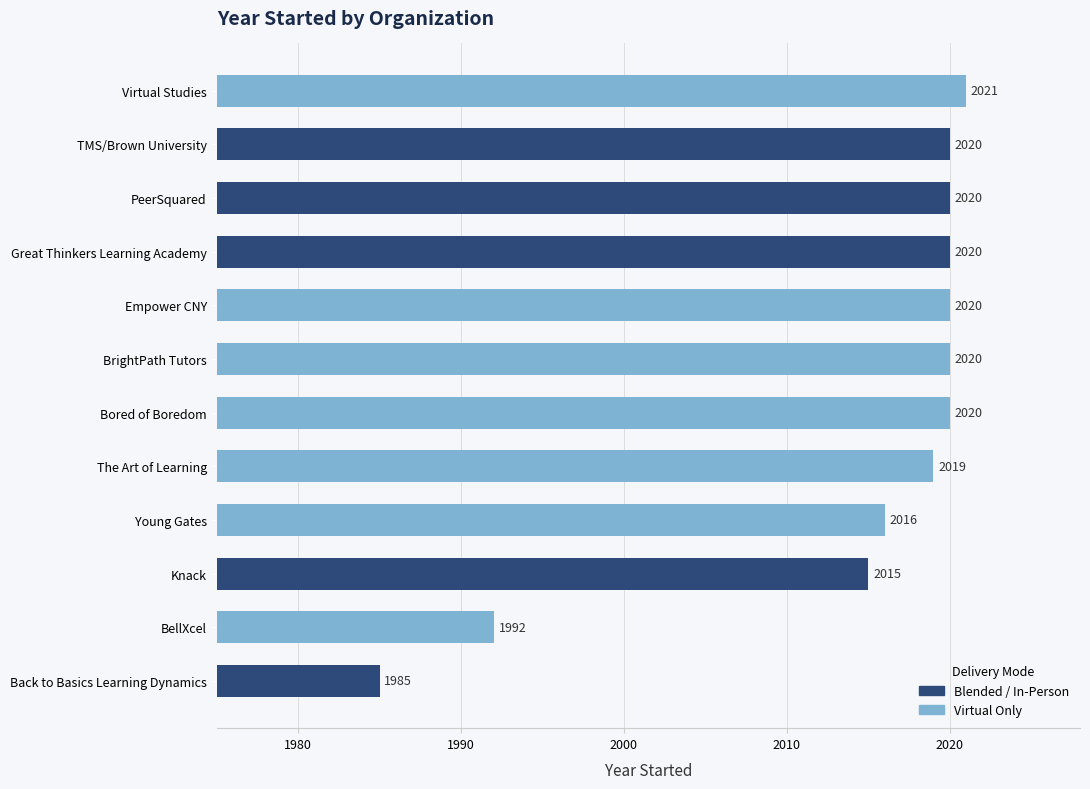

Reading bottom to top, extract all data points from this chart.

1985	1992	2015	2016	2019	2020	2020	2020	2020	2020	2020	2021